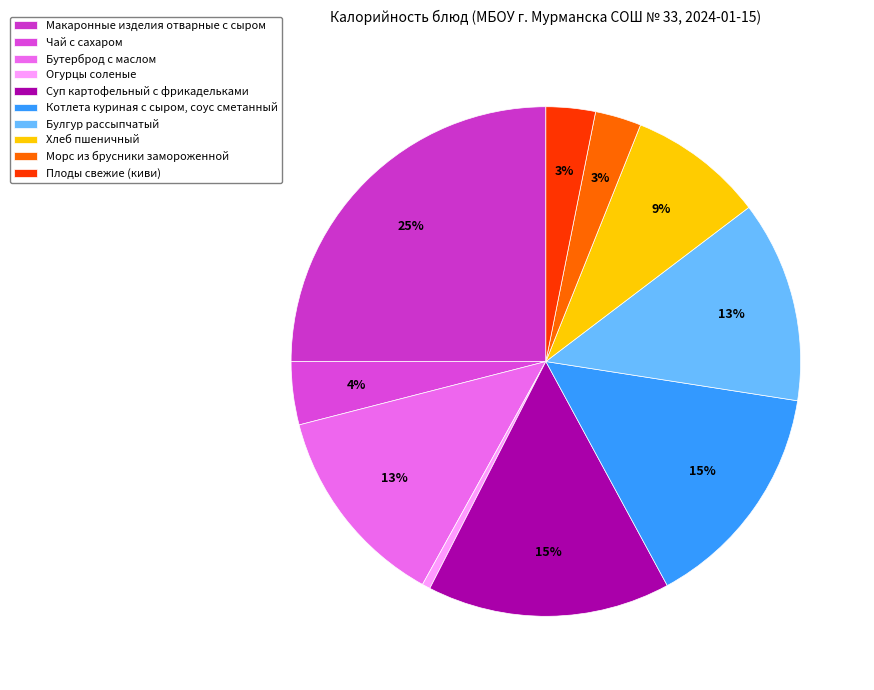

Count the number of slices in the pie.

10